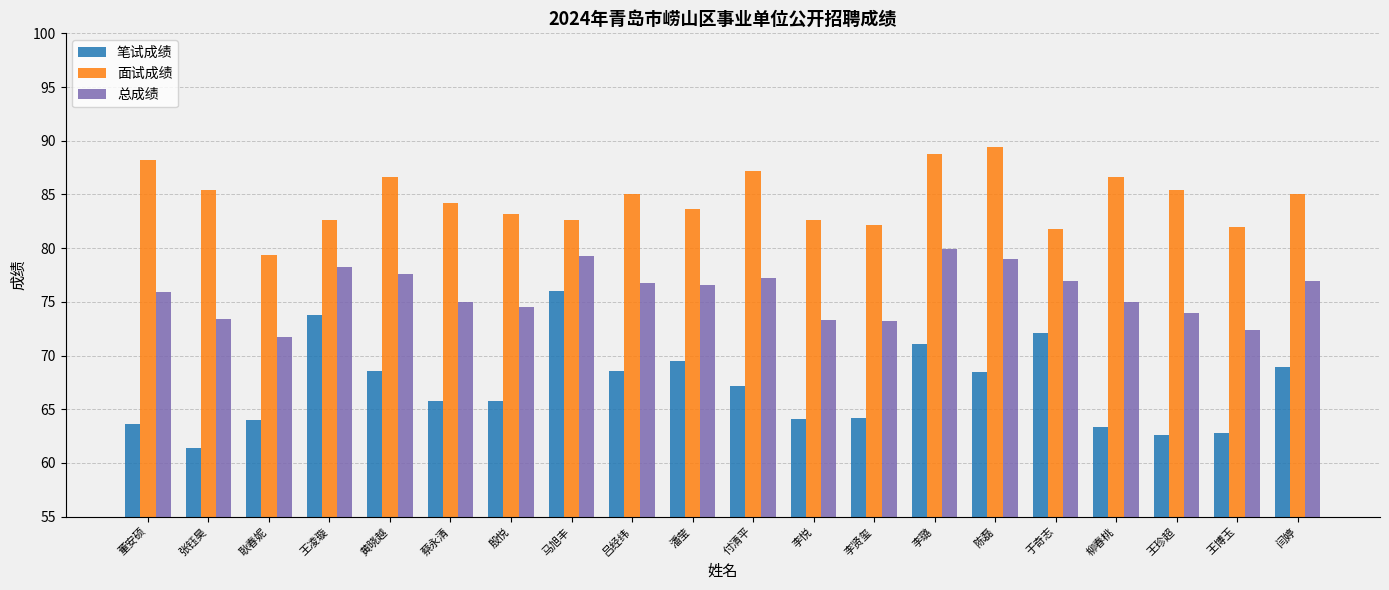

How many bars are there in total?

60